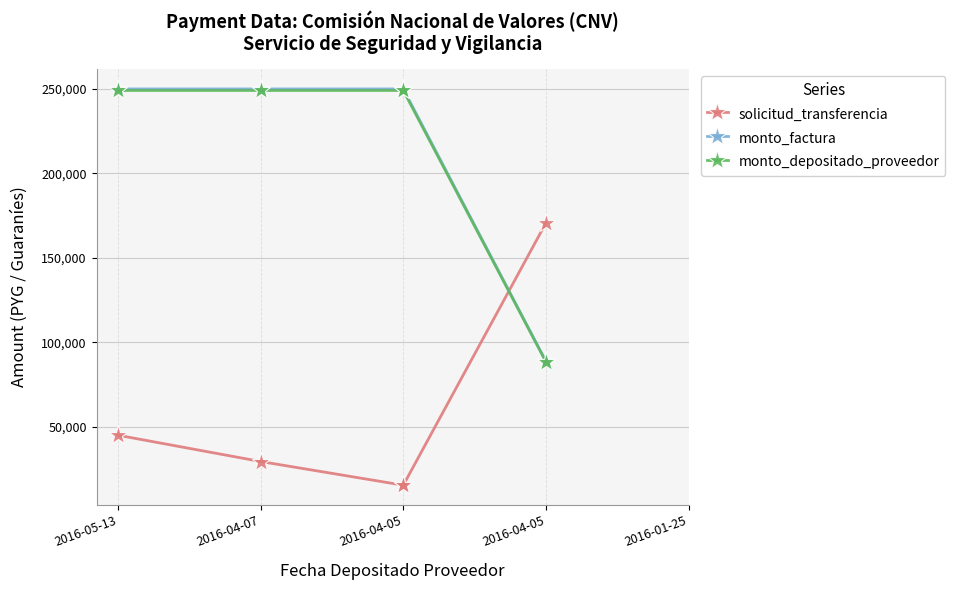

What are all the series names shown in the legend?

solicitud_transferencia, monto_factura, monto_depositado_proveedor